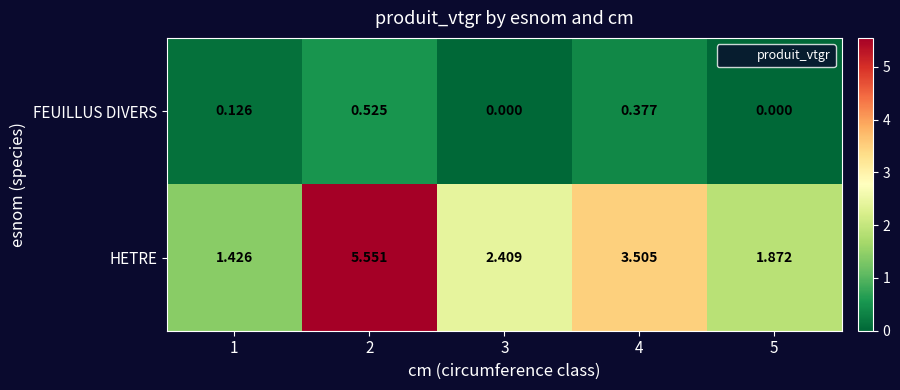

Which series has the widest spread of values?

HETRE